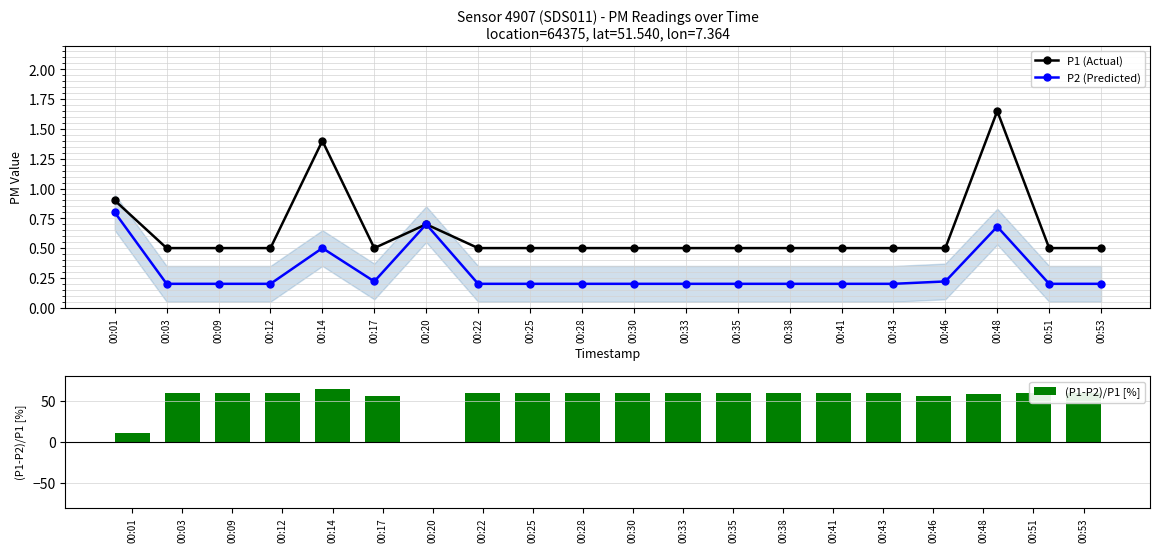

What is the difference between the highest and lowest values at 00:12?

59.8